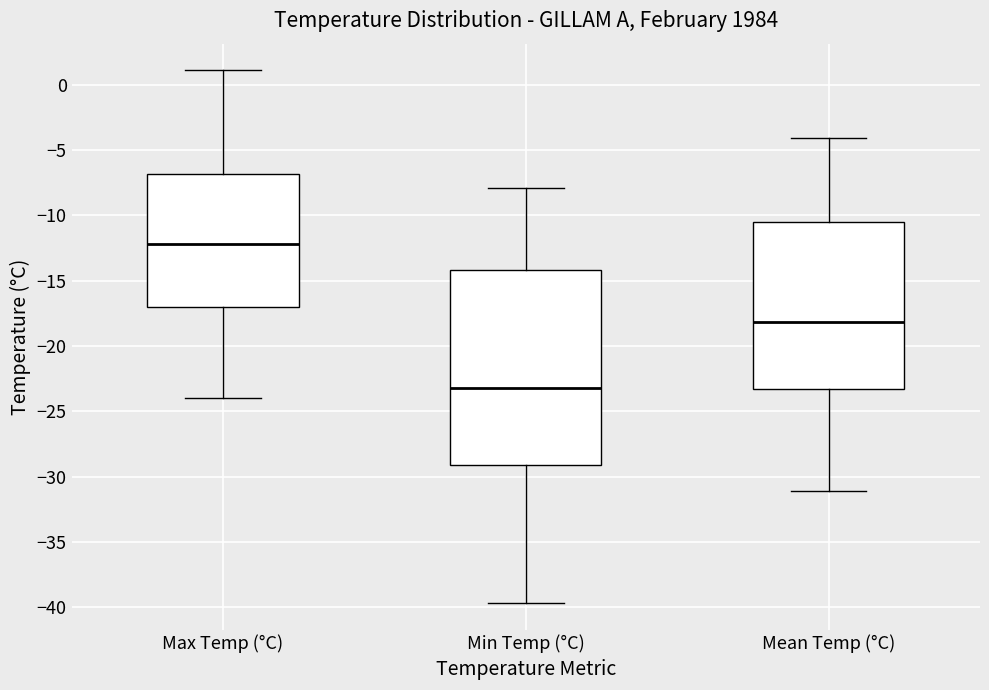

Reading left to right, transcribe this box plot: for each box, give where its median line is, the range the box spans, and where its two whiskers end, as read against the y-axis. The values are not printed on the chart, so give them approximately, as read against the axis.

Max Temp (°C): median -12.0, box -17.0 to -7.0, whiskers -24.0 to 1.0
Min Temp (°C): median -23.0, box -29.0 to -14.0, whiskers -39.5 to -8.0
Mean Temp (°C): median -18.0, box -23.5 to -10.5, whiskers -31.0 to -4.0